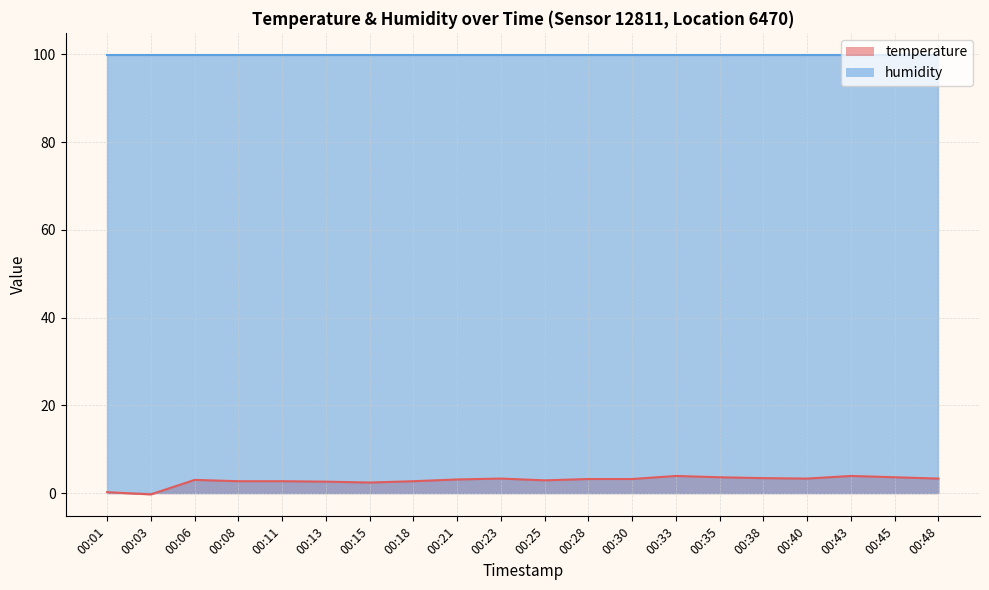

The chart shows a value of 1.2 at 00:48. True or false?

False